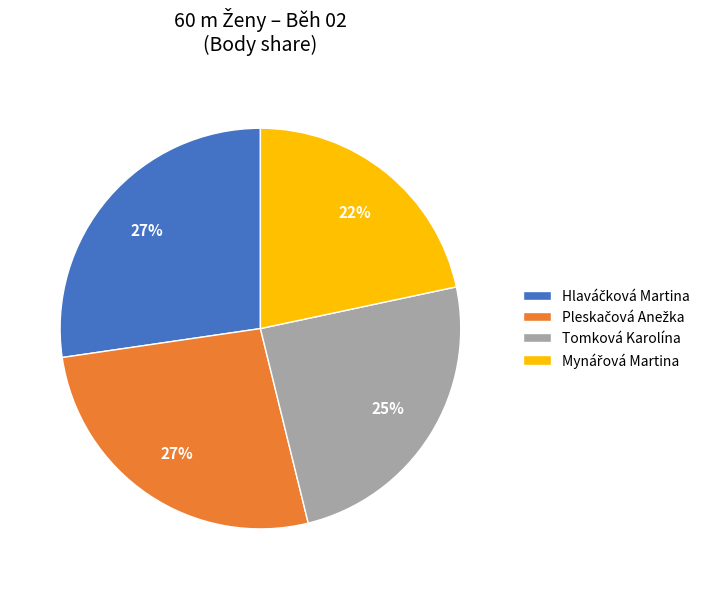

Count the number of slices in the pie.

4